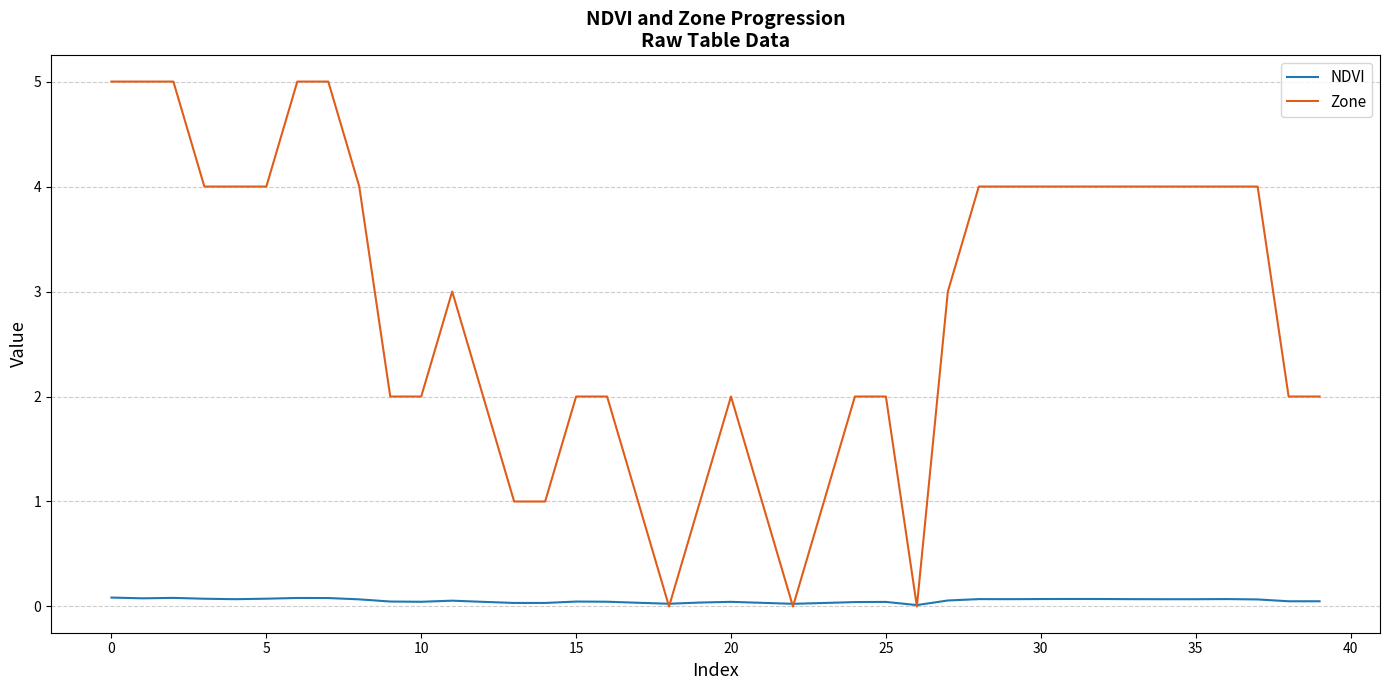

Which series has the largest total across all categories?

Zone